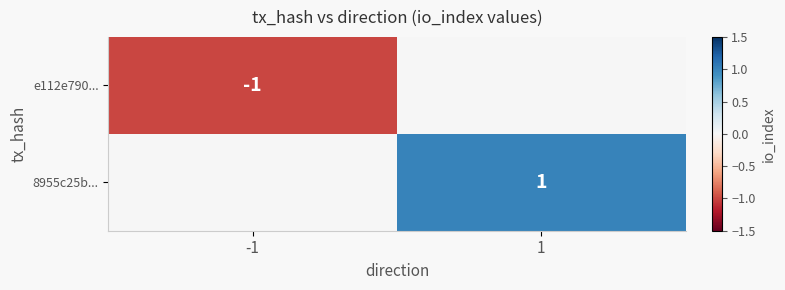

The value of e112e790... at -1 is -1. True or false?

True